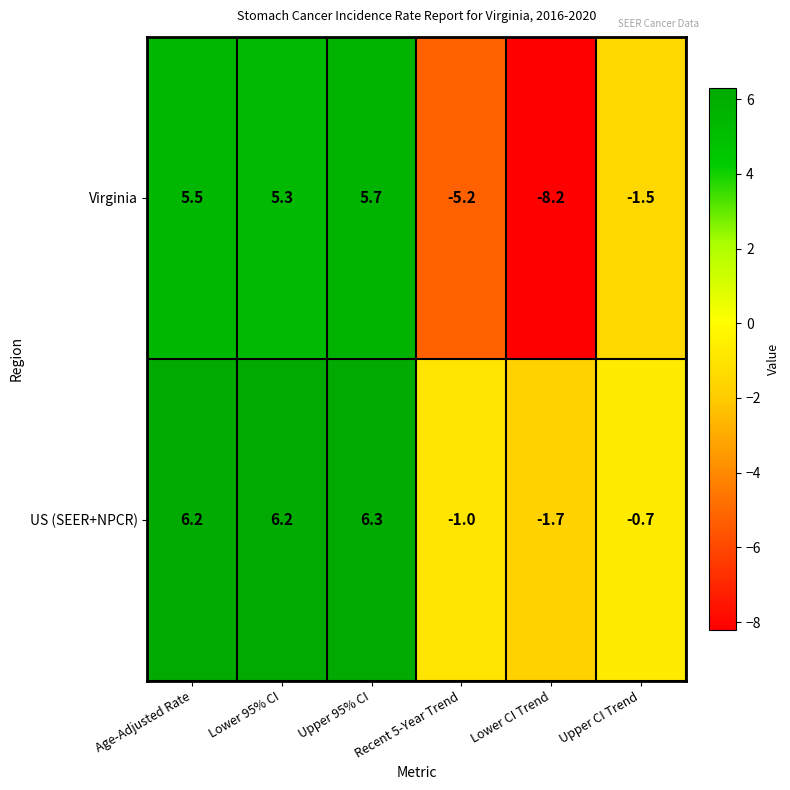

What value does the US (SEER+NPCR) series have at Recent 5-Year Trend?

-1.0